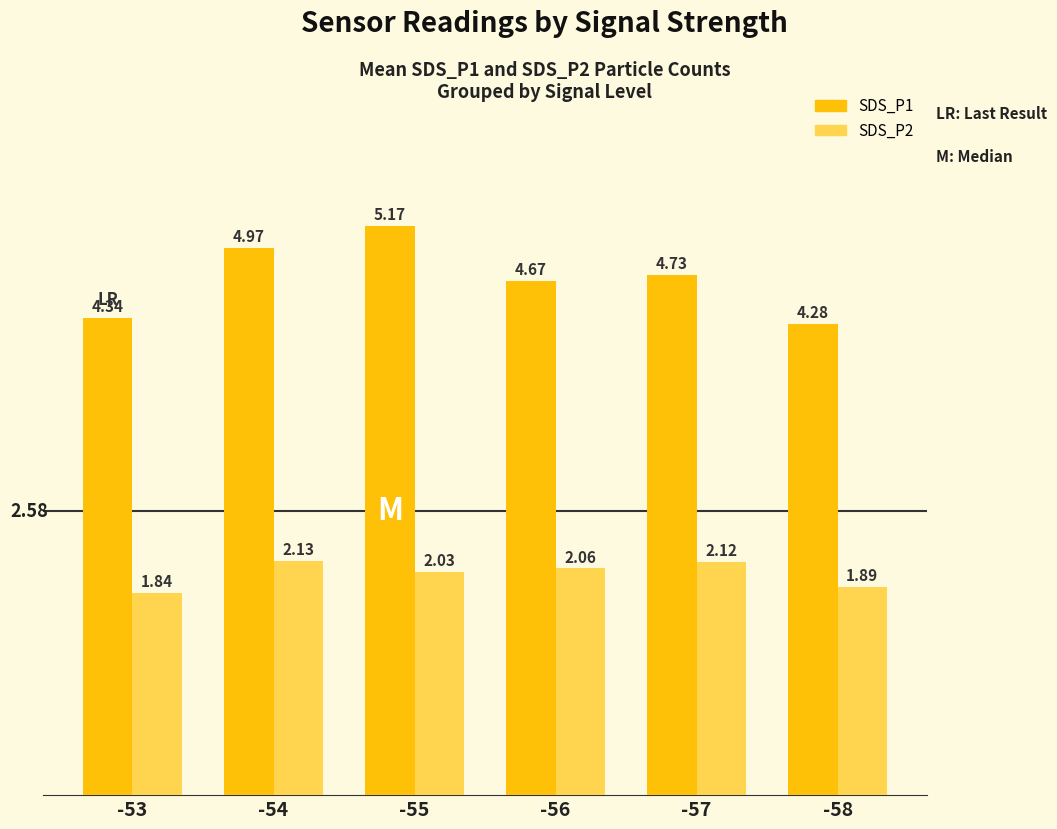

Which series has the largest total across all categories?

SDS_P1